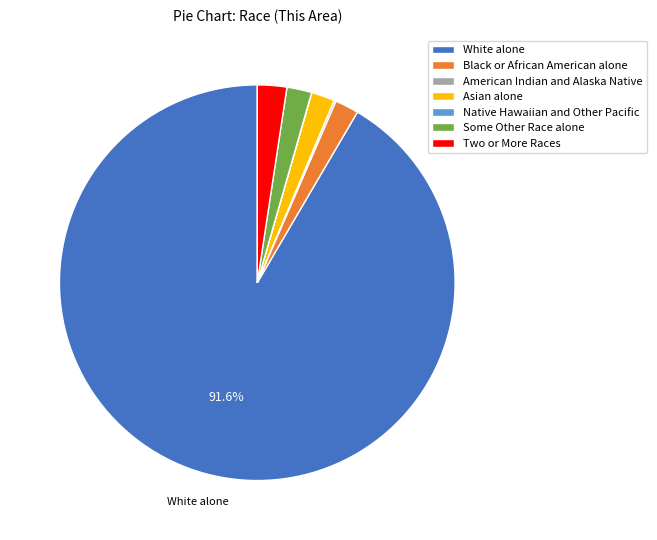

Which category has the biggest portion of the pie?

White alone